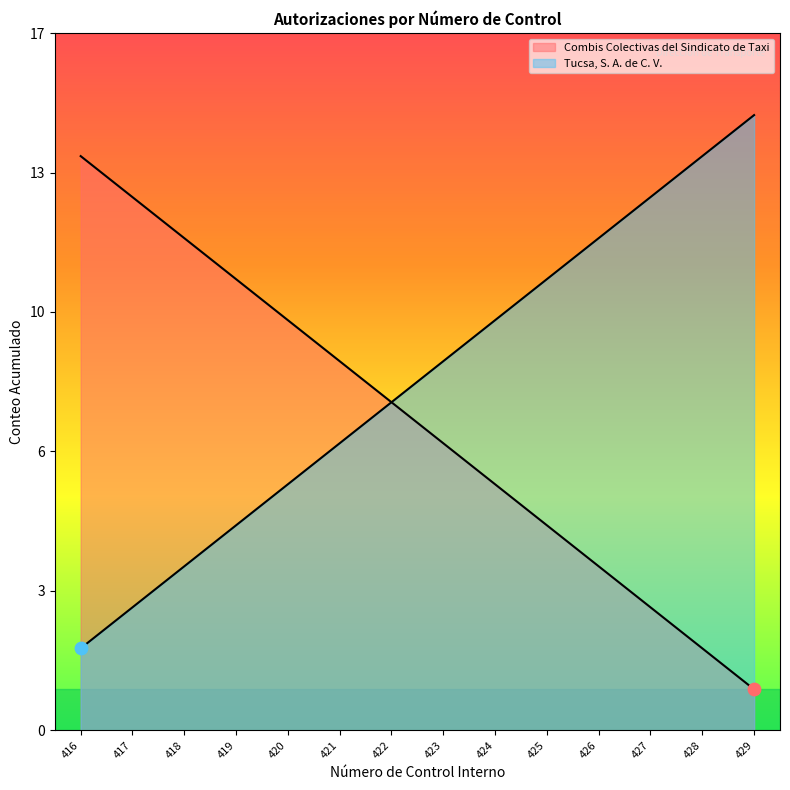

Which series has the largest Y range (max minus min)?

Combis Colectivas del Sindicato de Taxi